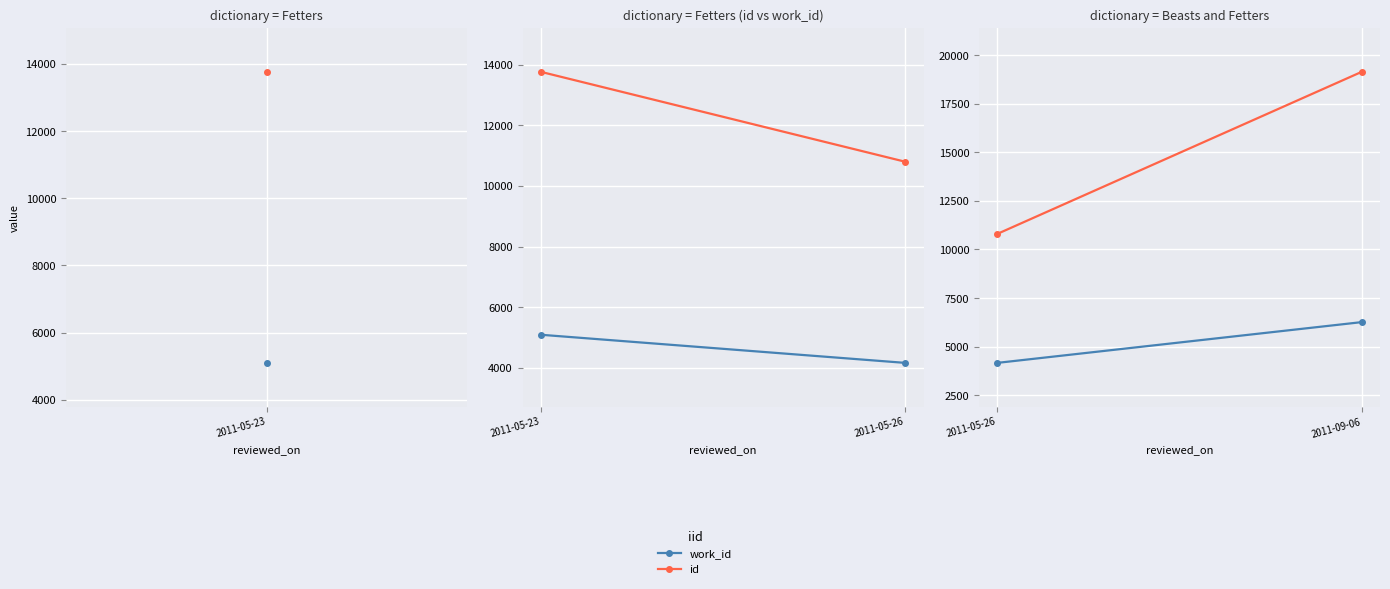

What is the label of the 2nd point from the right?

2011-05-26